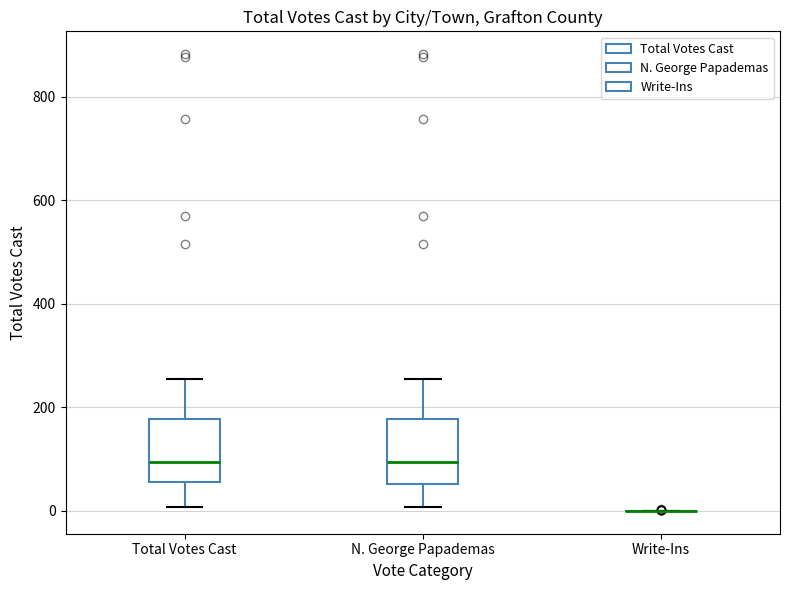

Reading left to right, transcribe this box plot: for each box, give where its median line is, the range the box spans, and where its two whiskers end, as read against the y-axis. The values are not printed on the chart, so give them approximately, as read against the axis.

Total Votes Cast: median 100, box 60 to 180, whiskers 0 to 260
N. George Papademas: median 100, box 60 to 180, whiskers 0 to 260
Write-Ins: box collapsed to a line at 0, whiskers 0 to 0